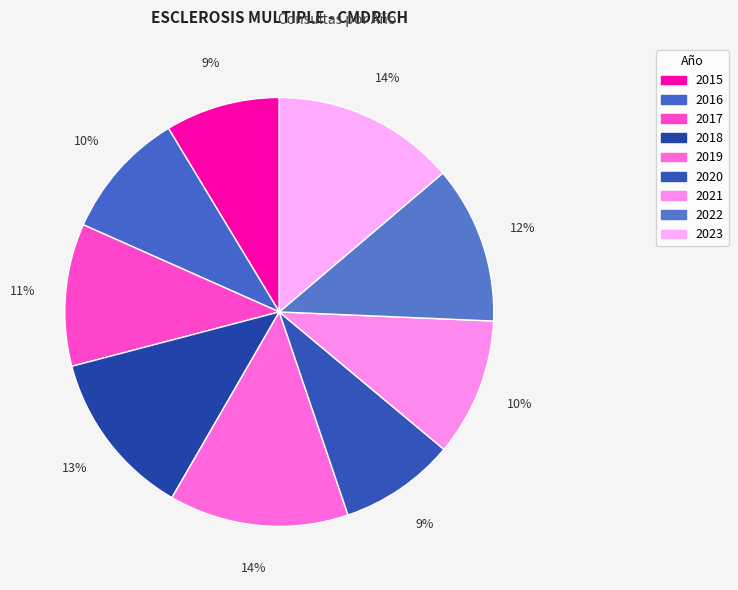

How many segments does this pie chart have?

9